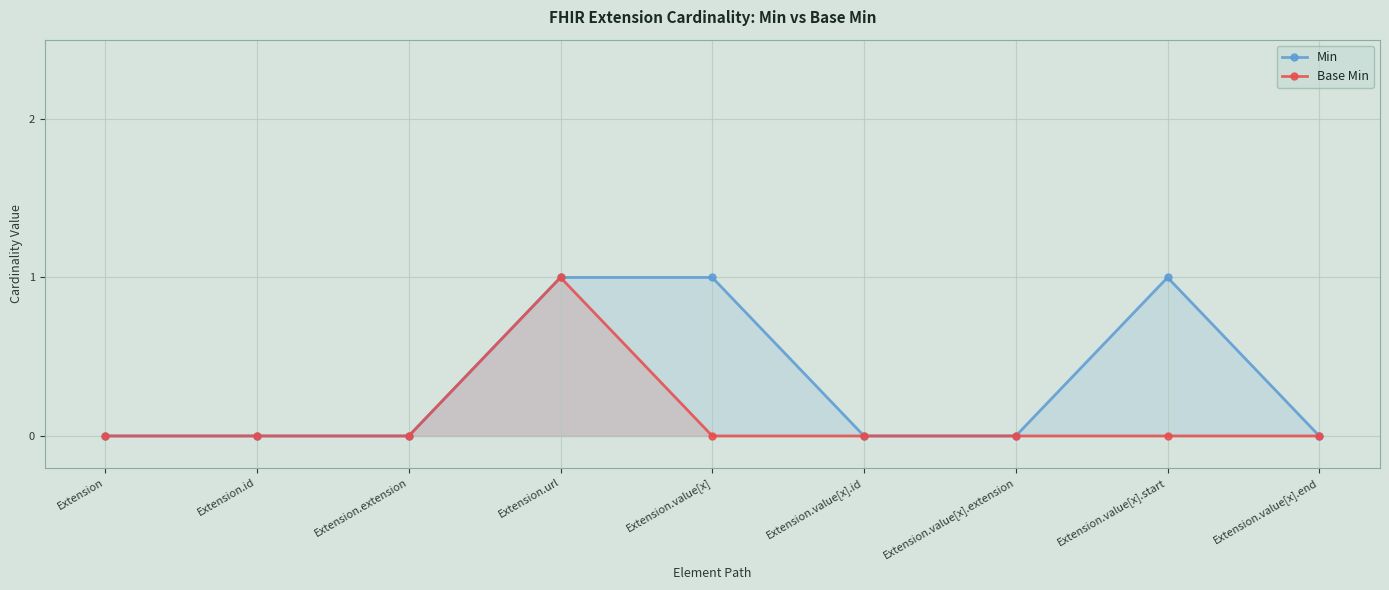

The Min series shows 0 at Extension.extension. True or false?

False